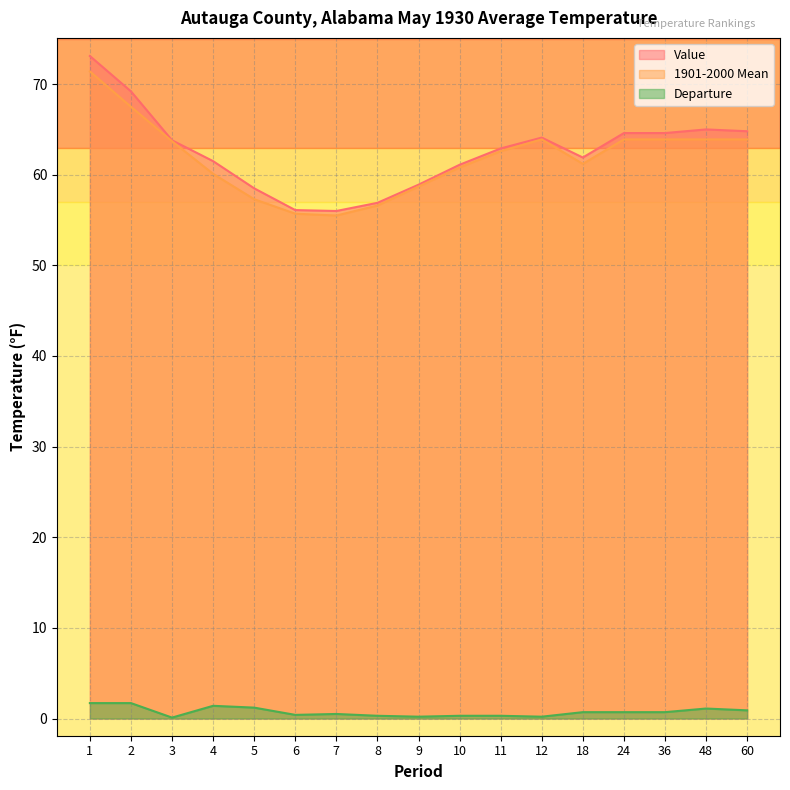

Read the 1901-2000 Mean value at 2.

67.5